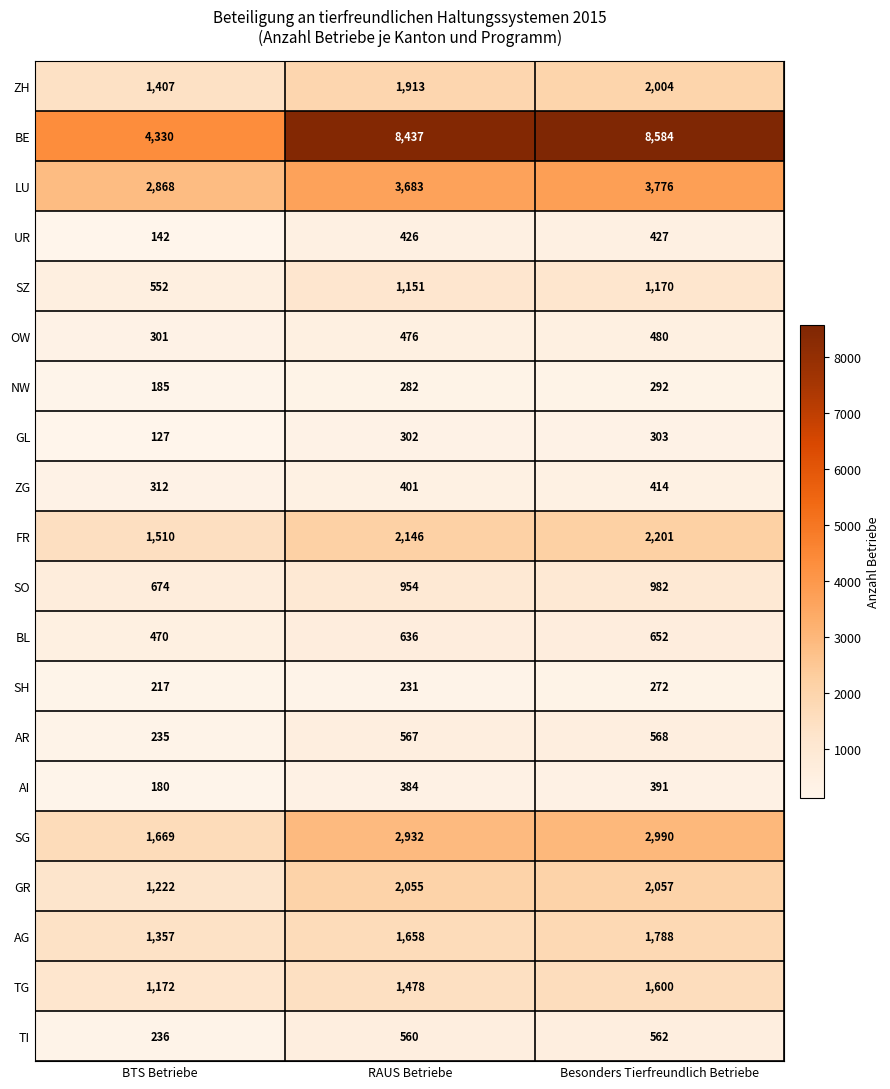

What is the difference between the TI values at BTS Betriebe and RAUS Betriebe?

324